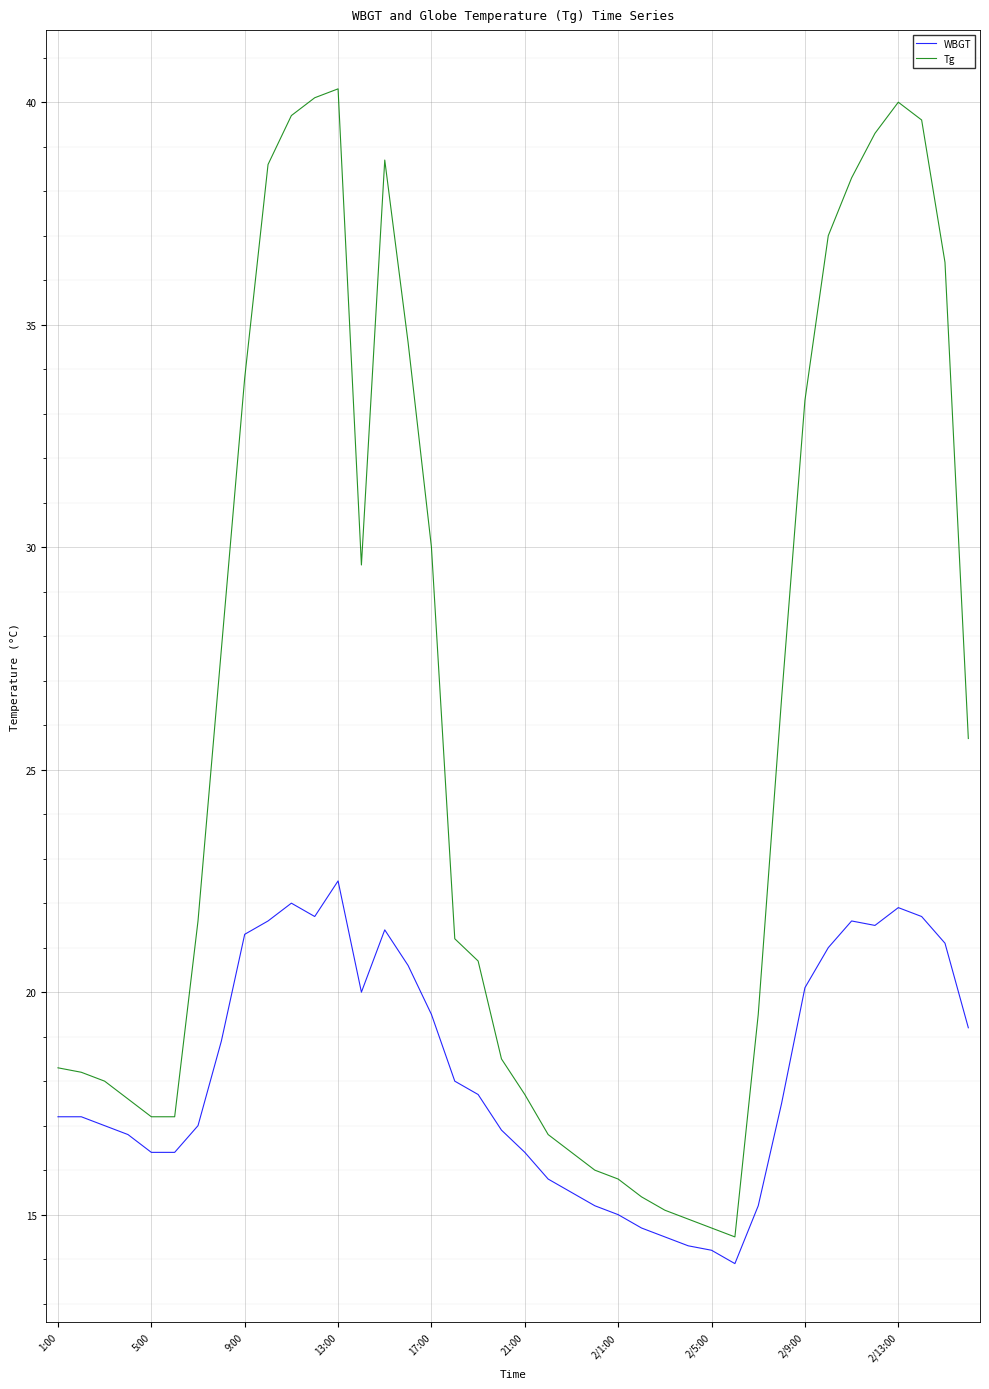

Which series has the largest range (max minus min)?

Tg